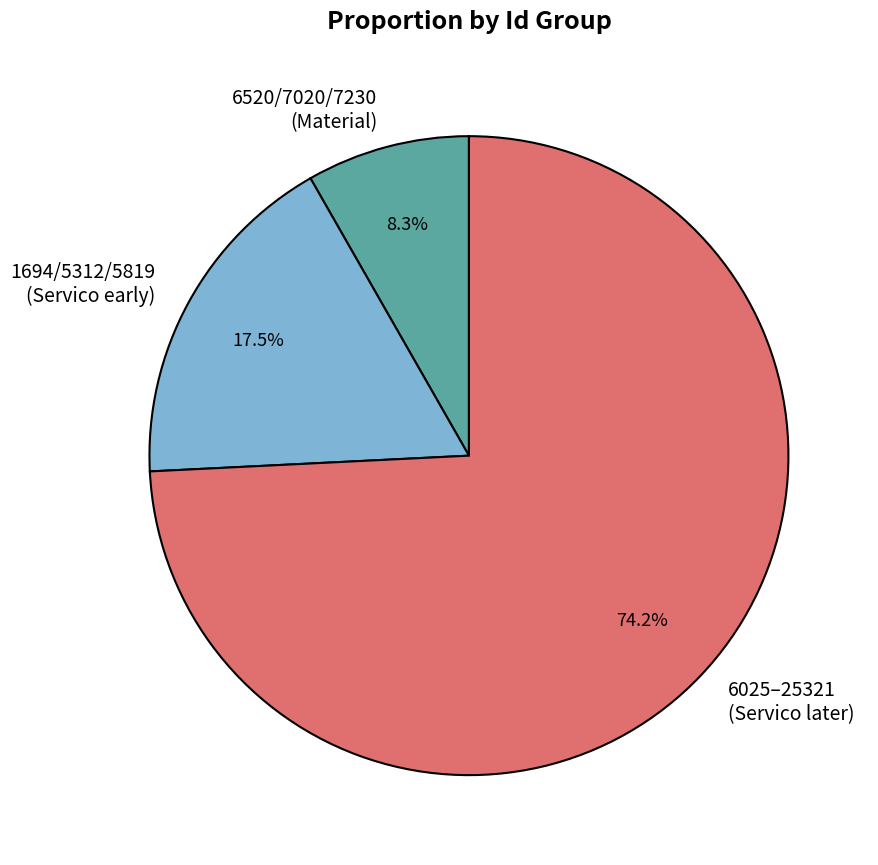

Is there any slice that represents more than half of the pie?

Yes